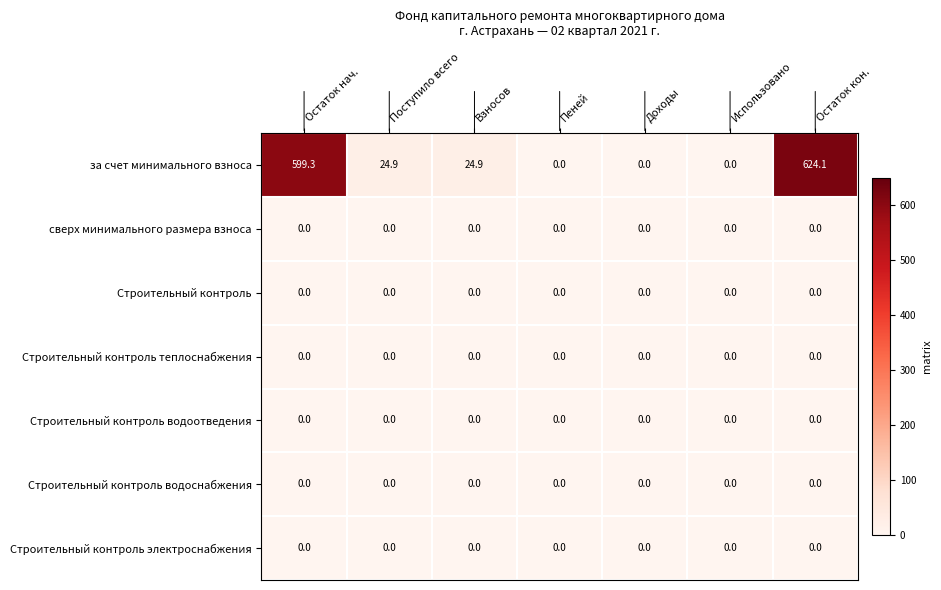

Which series has the largest range (max minus min)?

за счет минимального взноса